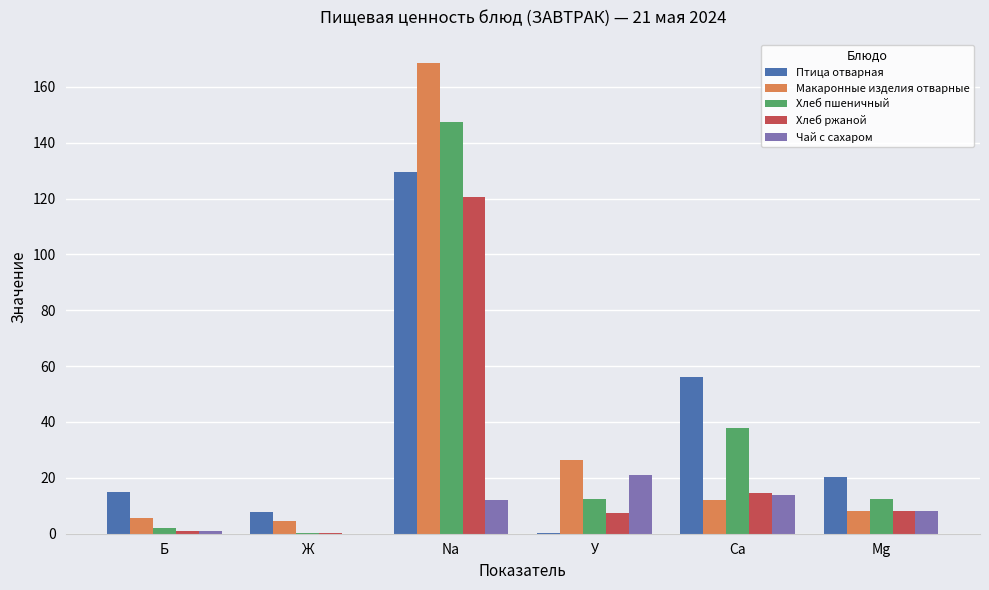

Where is Птица отварная nearest to the value 64?

Ca